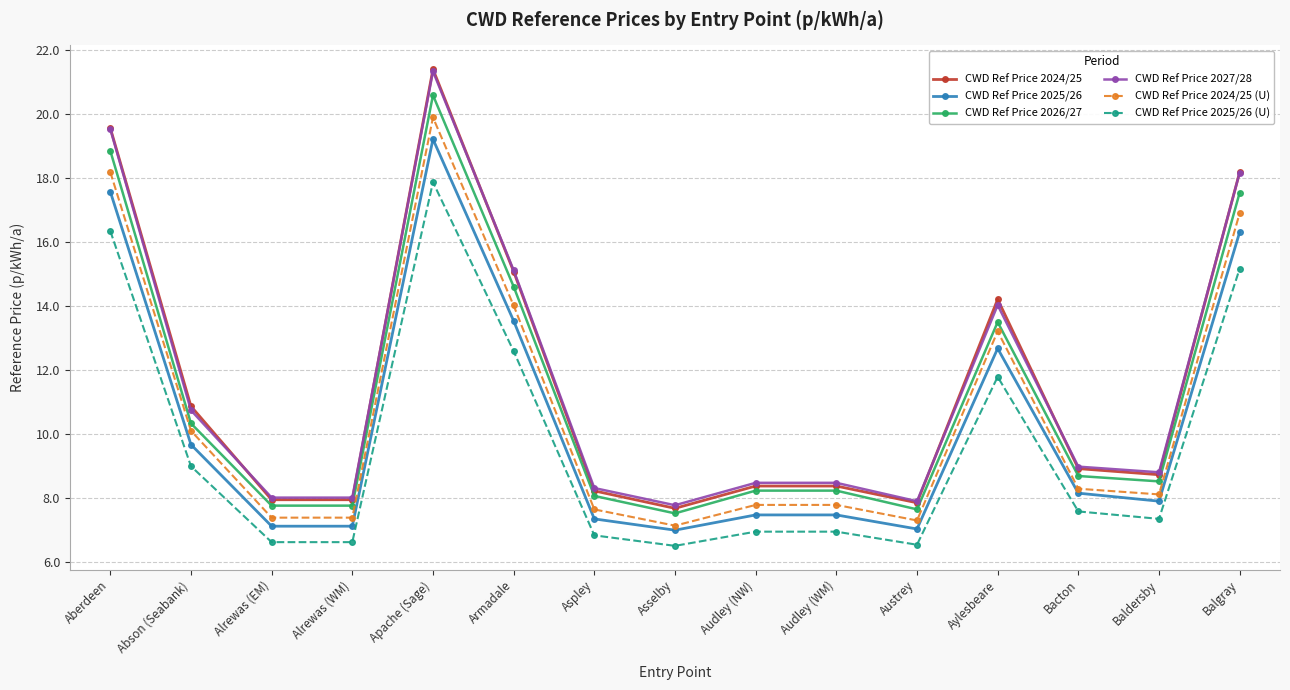

What is the lowest value of the CWD Ref Price 2024/25 series?

7.7